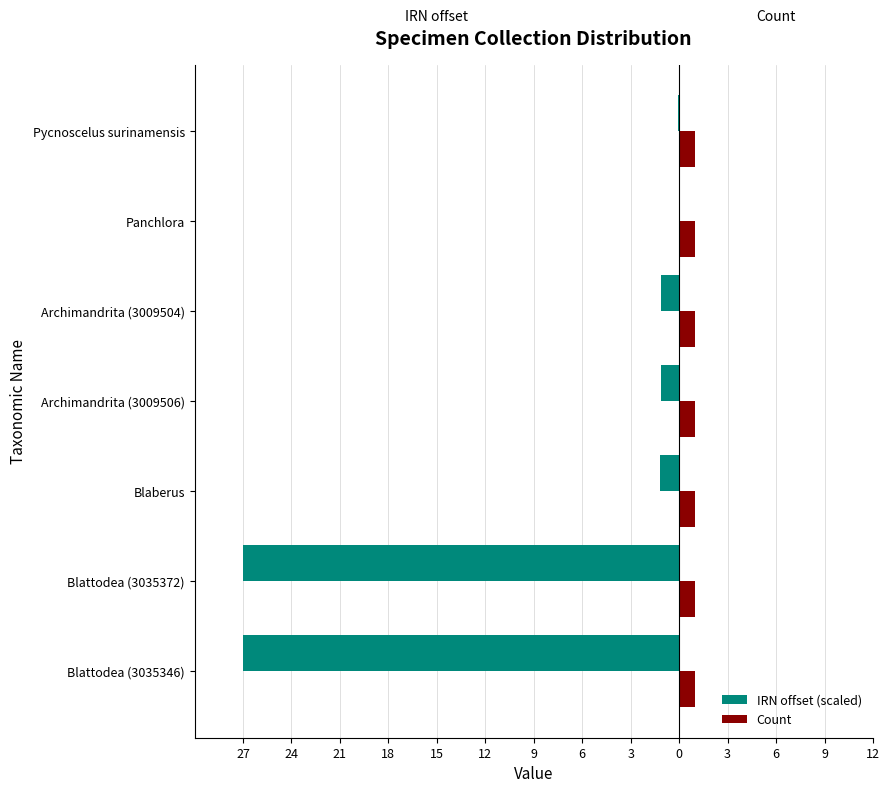

At how many categories does at least one series exceed -3?

7